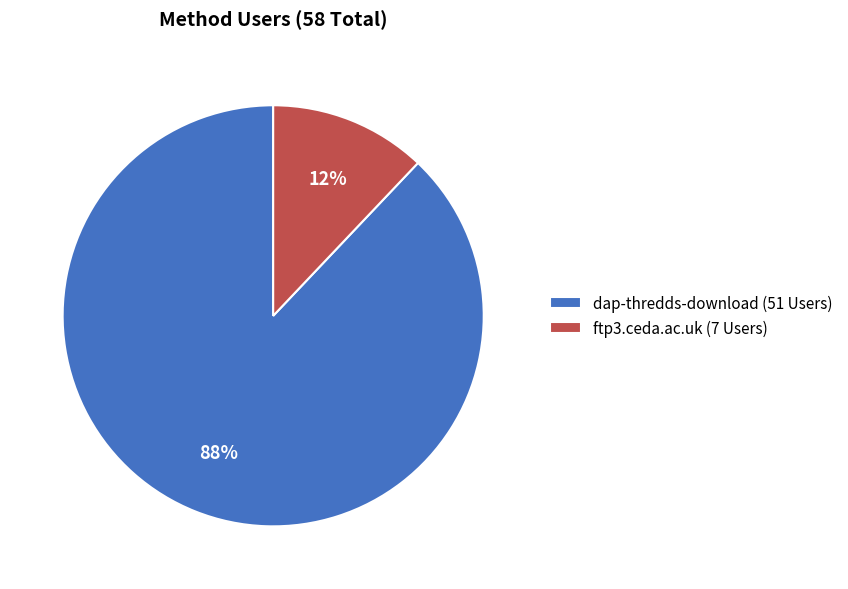

Which has a higher value, ftp3.ceda.ac.uk or dap-thredds-download?

dap-thredds-download